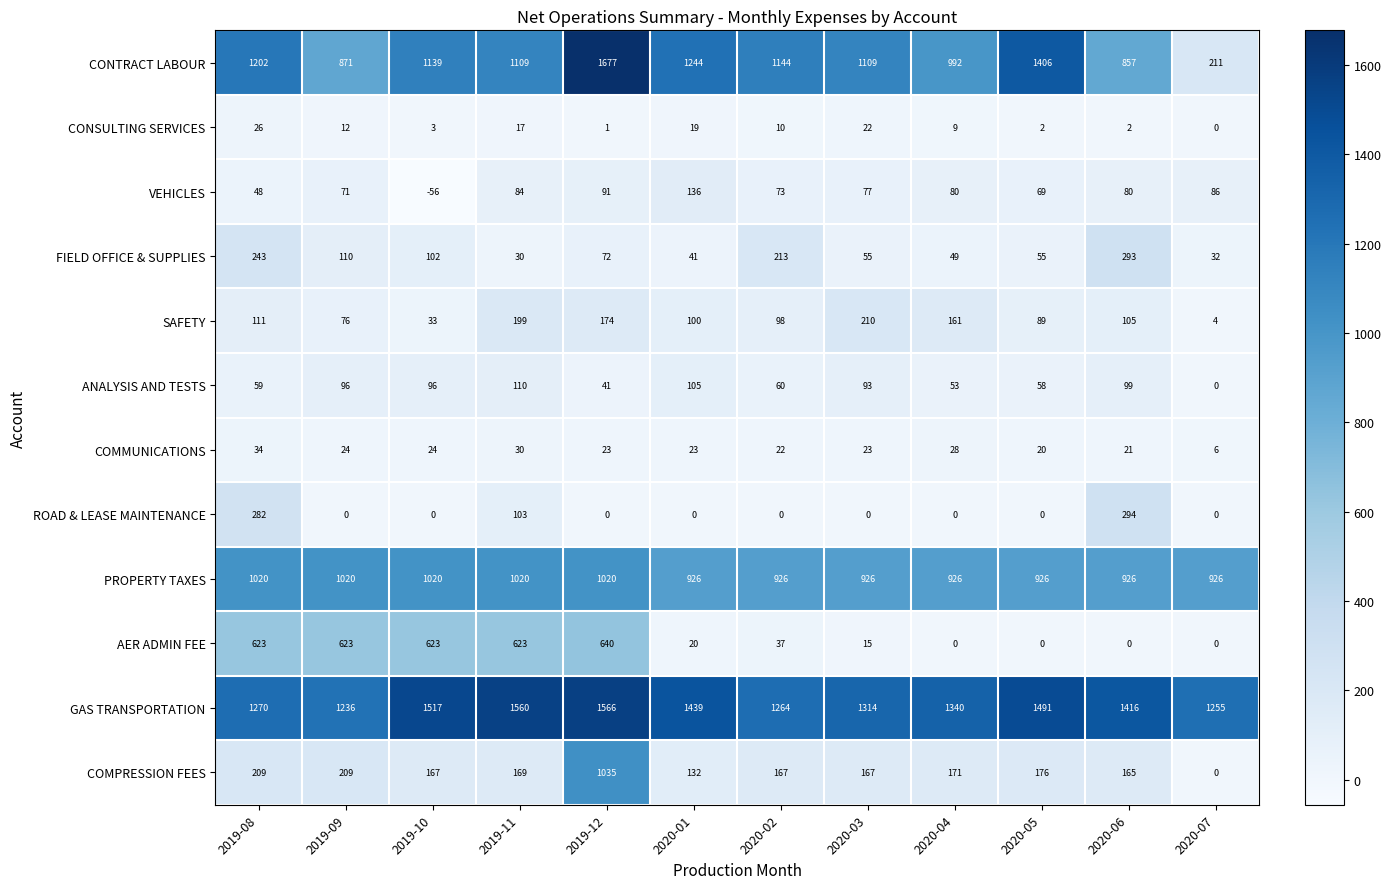

What is the average value of the SAFETY series?

113